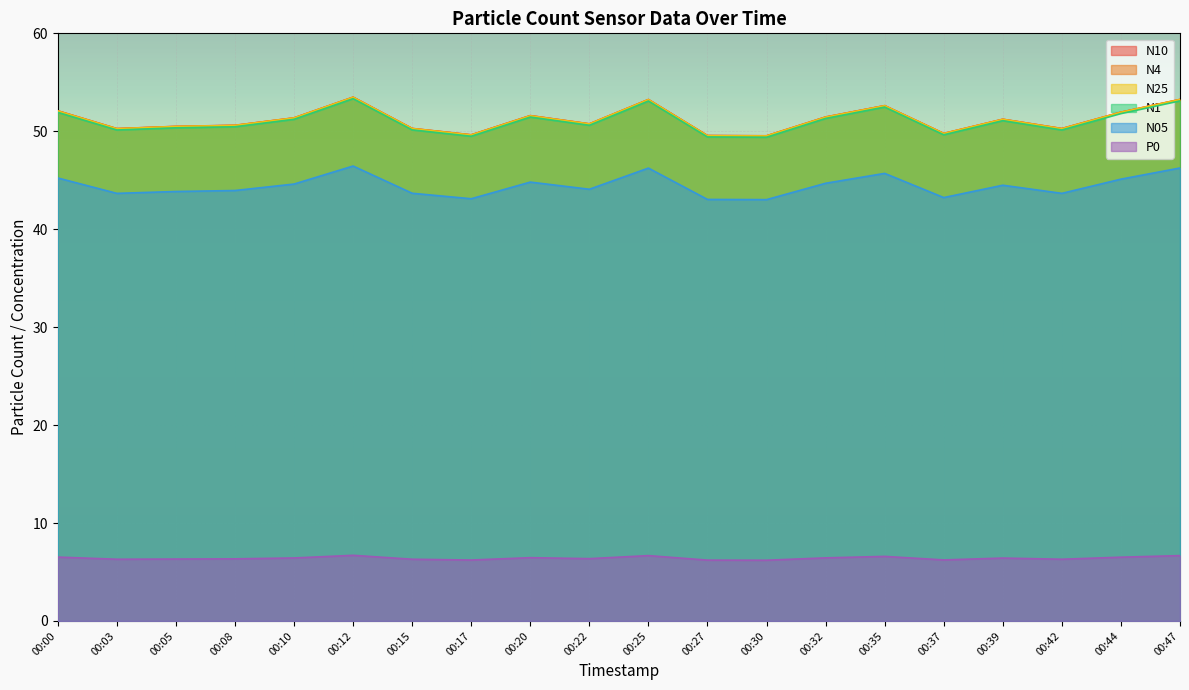

Does the chart display data point markers on the line(s)?

No